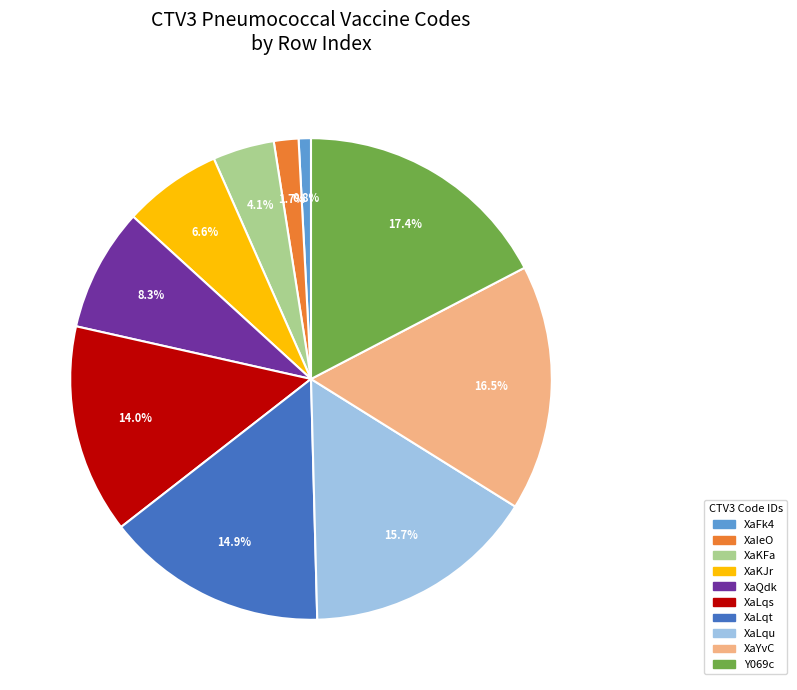

To the nearest percent, what is the difference between the XaLqu and XaIeO slice percentages?

14%